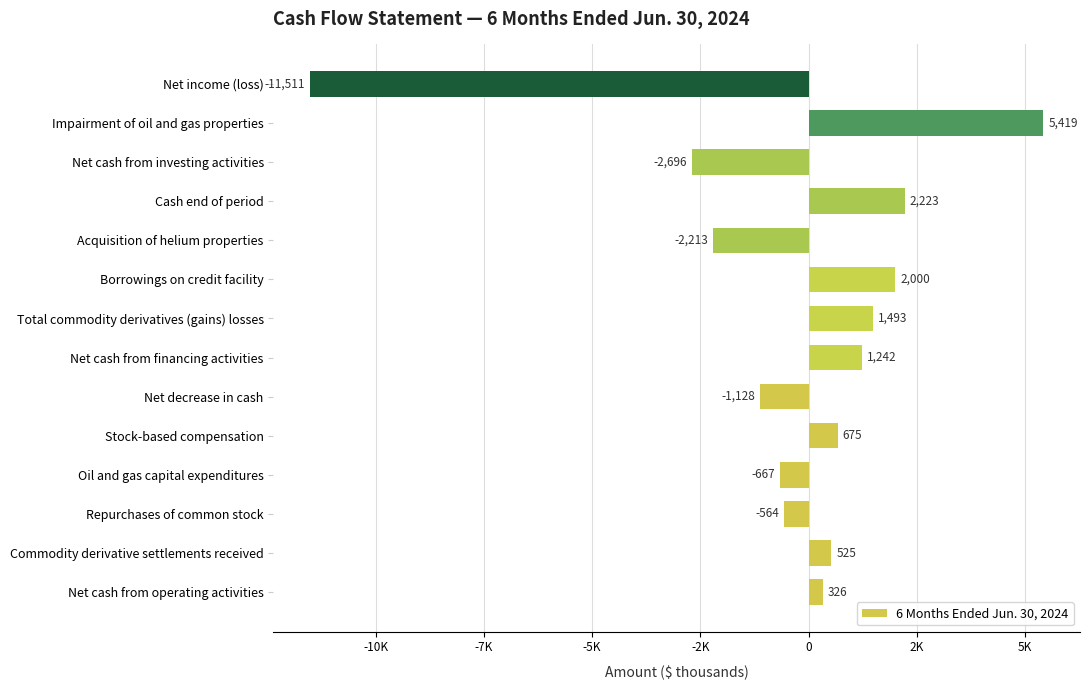

Are the bars horizontal?

Yes